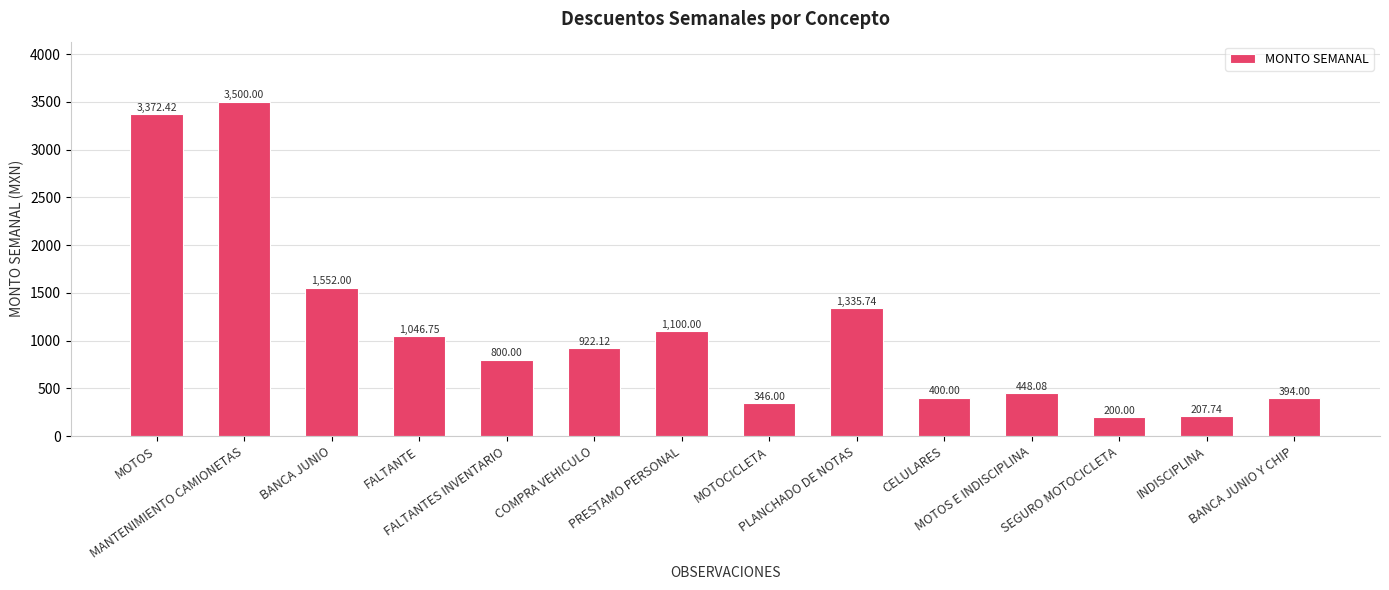

Which category has the lowest value across all series?

SEGURO MOTOCICLETA